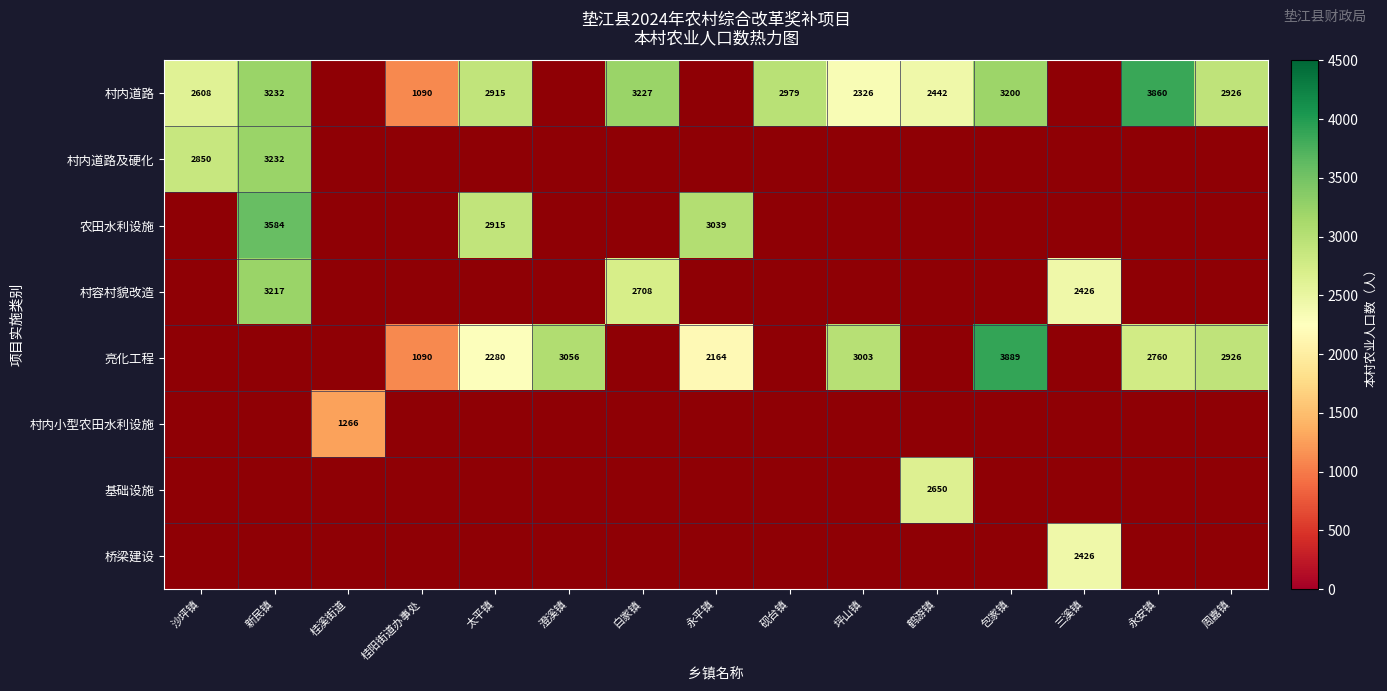

The value of 村内道路及硬化 at 包家镇 is 1. True or false?

False